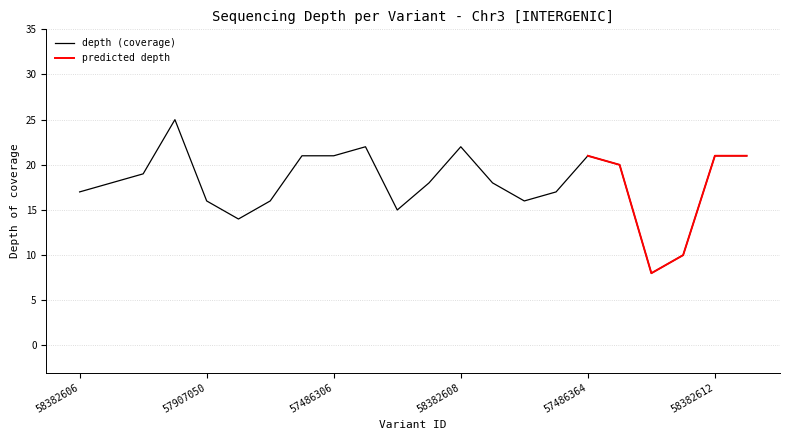

What is the difference between the maximum and second lowest values?

15